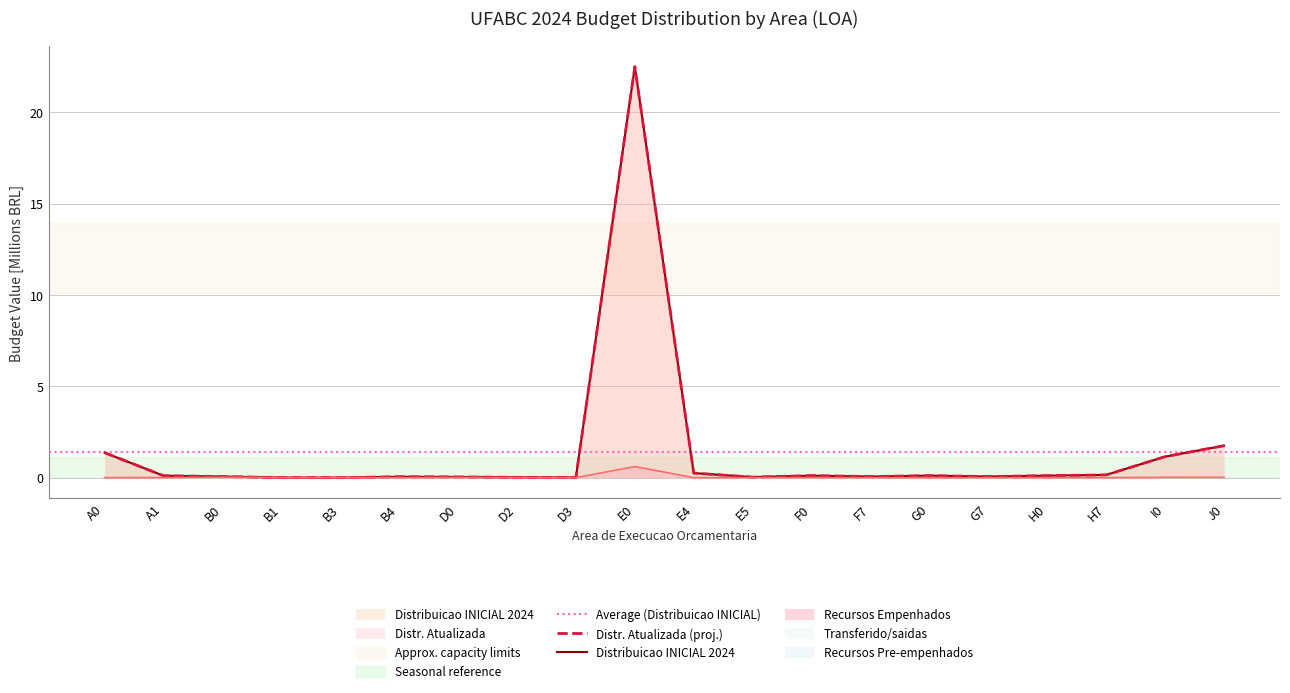

What is the label of the 11th point from the right?

E0